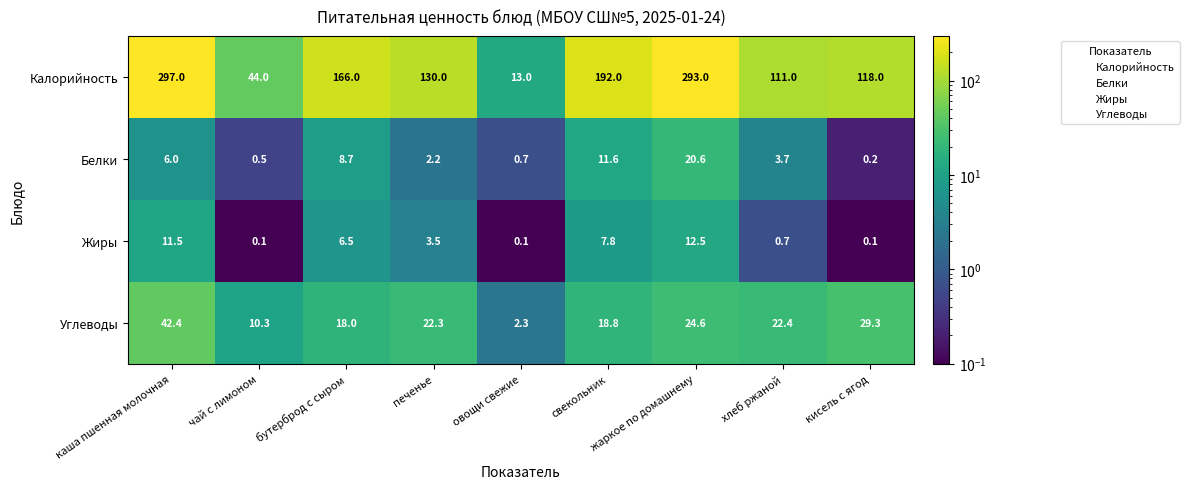

Rank the series by their maximum value, from highest to lowest.

Калорийность, Углеводы, Белки, Жиры